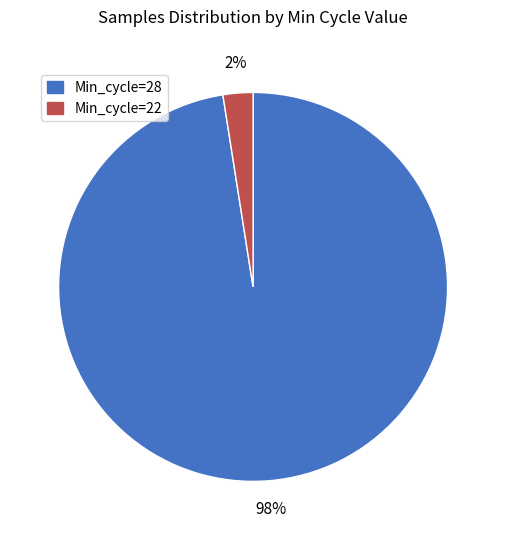

To the nearest percent, what percentage of the pie is Min_cycle=28?

98%